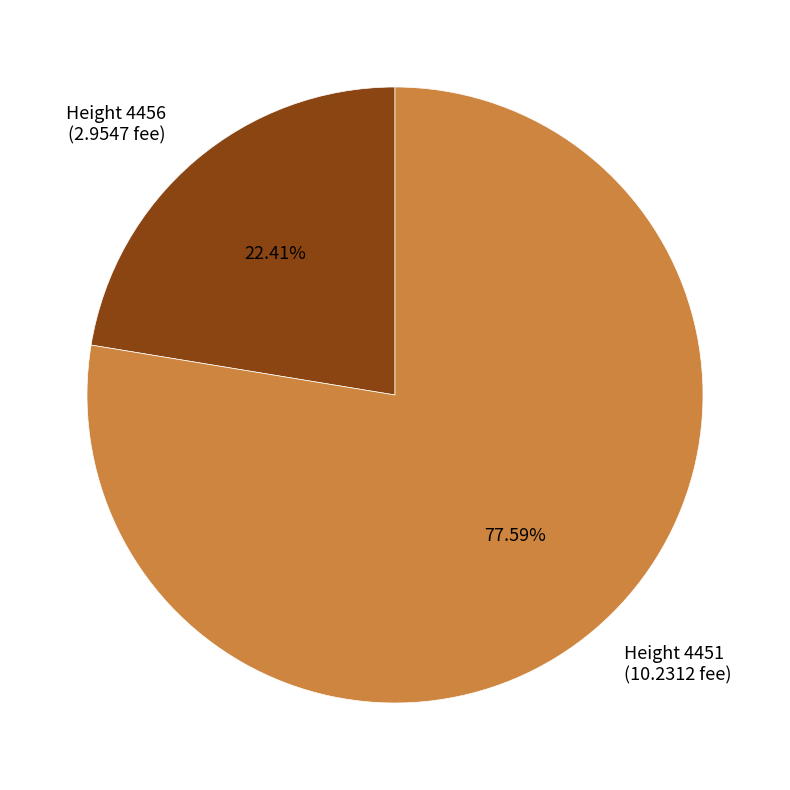

Between Height 4456 (2.9547 fee) and Height 4451 (10.2312 fee), which is larger?

Height 4451 (10.2312 fee)